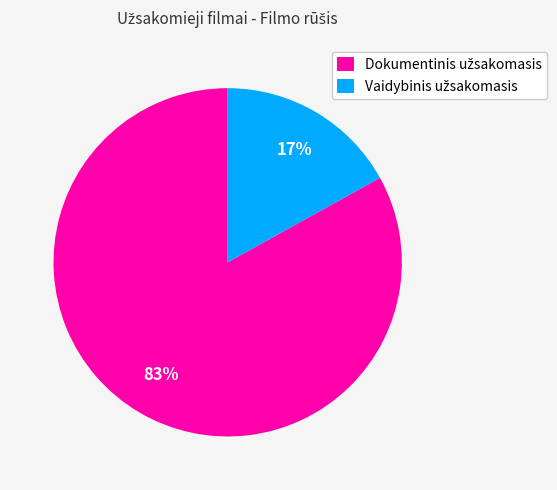

To the nearest percent, what is the average slice percentage?

50%